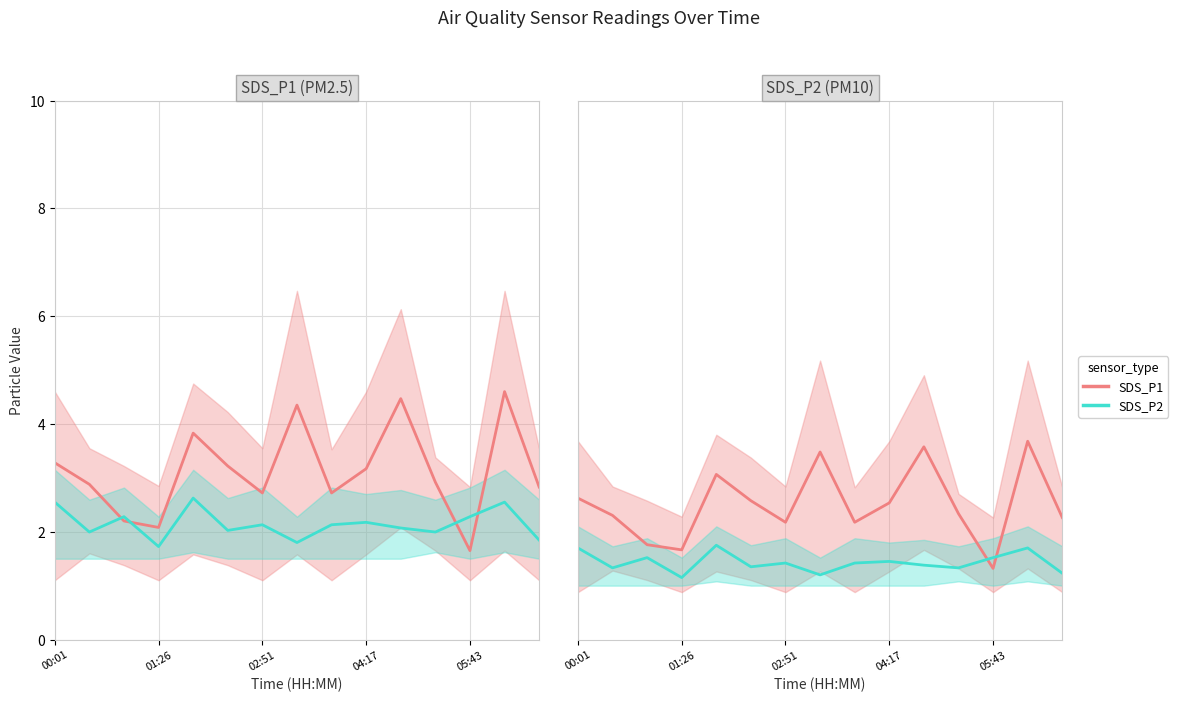

What position from the right is 7?

8